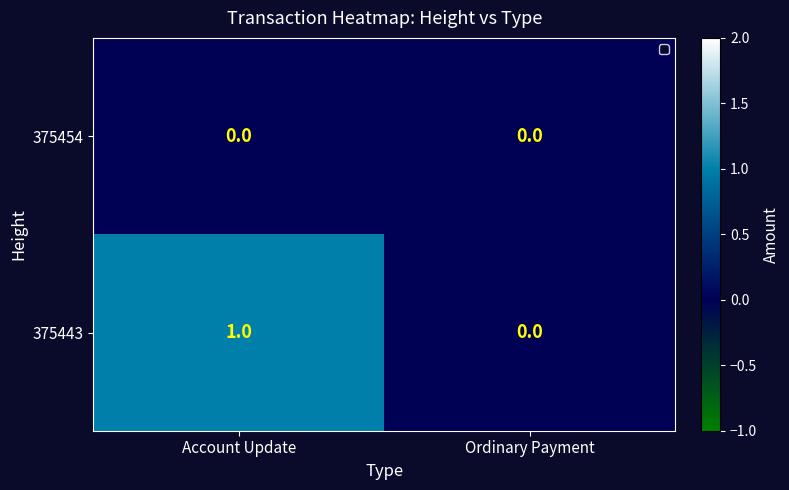

Rank the series by their maximum value, from highest to lowest.

375443, 375454